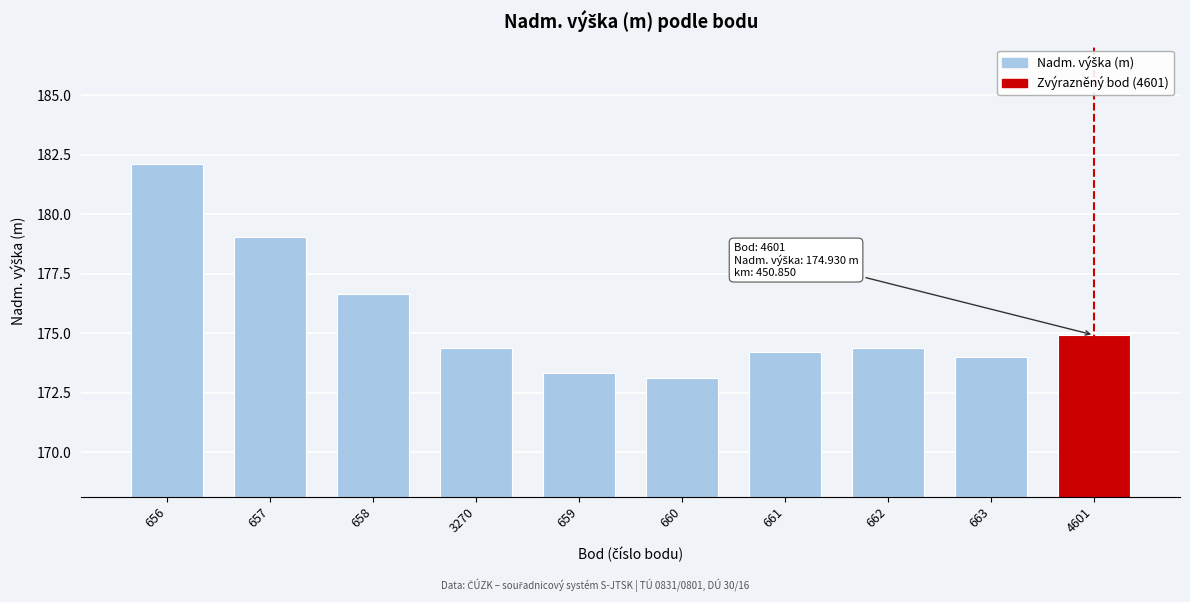

Are the bars horizontal?

No